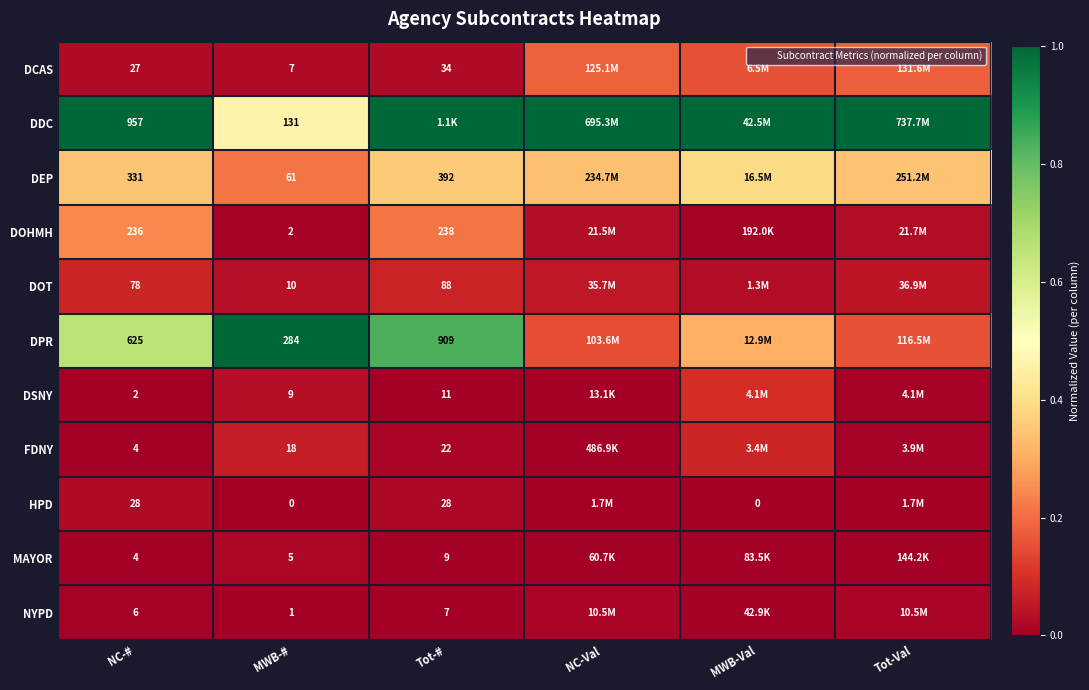

Rank the series at MWB-# from lowest to highest value.

HPD, NYPD, DOHMH, MAYOR, DCAS, DSNY, DOT, FDNY, DEP, DDC, DPR